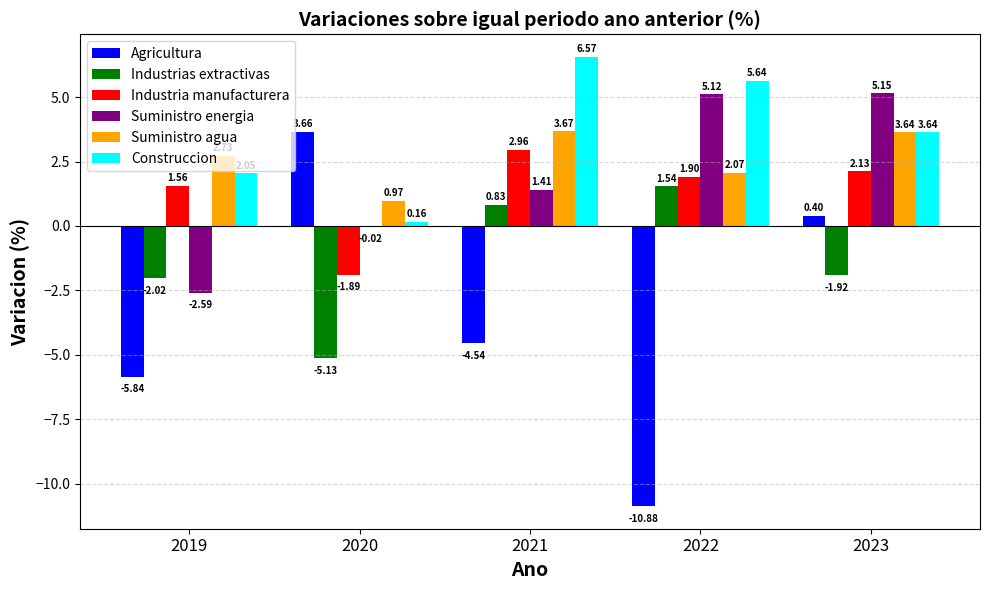

What is the sum of all Industrias extractivas values?

-6.7